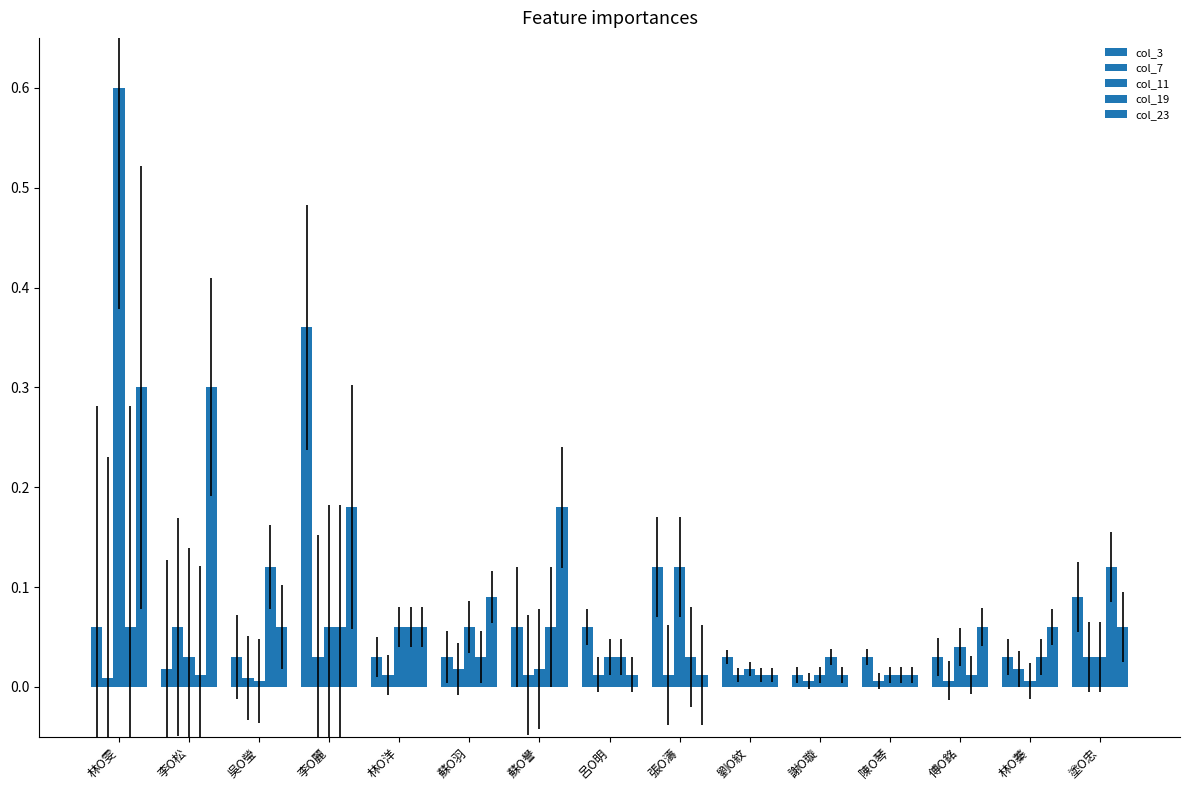

Reading right to left, extract all data points from this chart.

col_3: 0.1	0.0	0.0	0.0	0.0	0.0	0.1	0.1	0.1	0.0	0.0	0.4	0.0	0.0	0.1
col_7: 0.0	0.0	0.0	0.0	0.0	0.0	0.0	0.0	0.0	0.0	0.0	0.0	0.0	0.1	0.0
col_11: 0.0	0.0	0.0	0.0	0.0	0.0	0.1	0.0	0.0	0.1	0.1	0.1	0.0	0.0	0.6
col_19: 0.1	0.0	0.0	0.0	0.0	0.0	0.0	0.0	0.1	0.0	0.1	0.1	0.1	0.0	0.1
col_23: 0.1	0.1	0.1	0.0	0.0	0.0	0.0	0.0	0.2	0.1	0.1	0.2	0.1	0.3	0.3